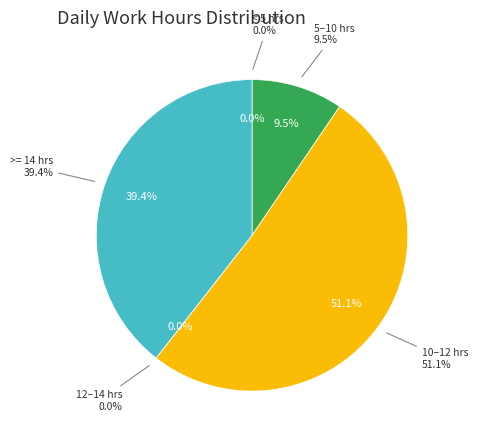

True or false: Day 13 accounts for 19% of the total.

False